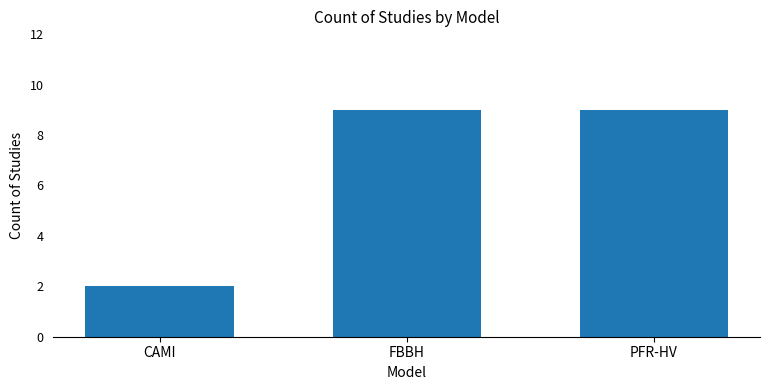

Is it true that the value at CAMI is 1?

False